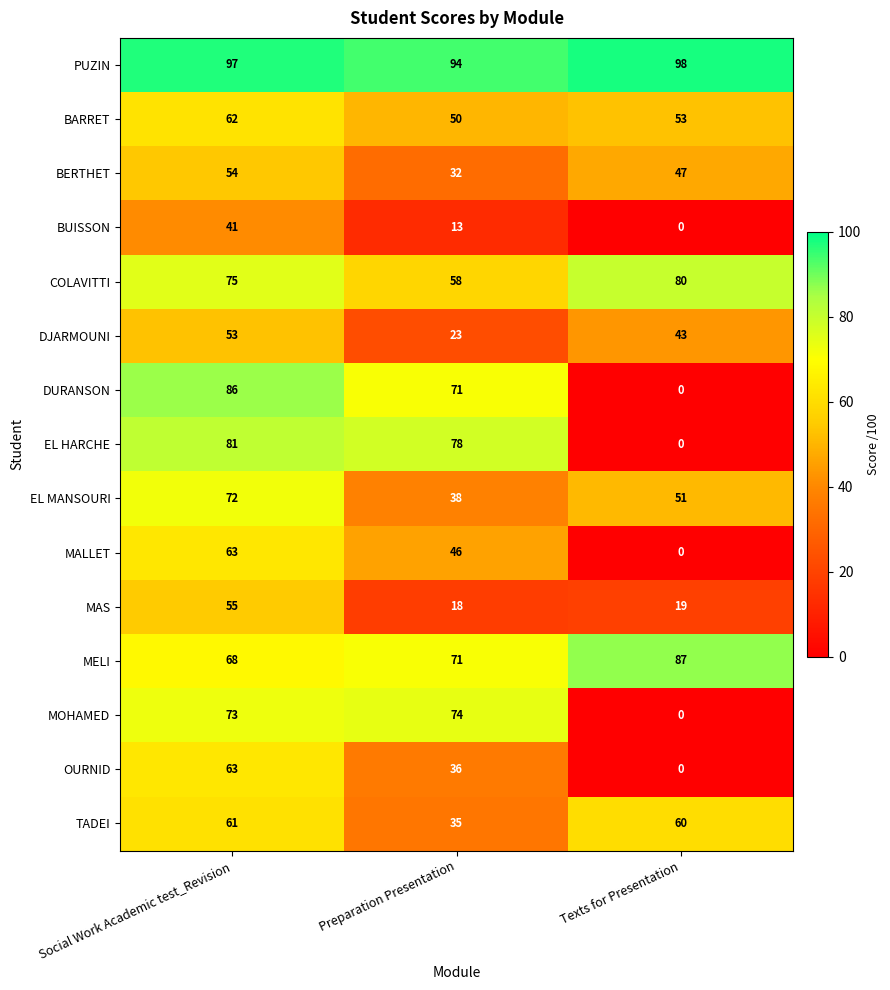

What is the greatest value displayed?

98